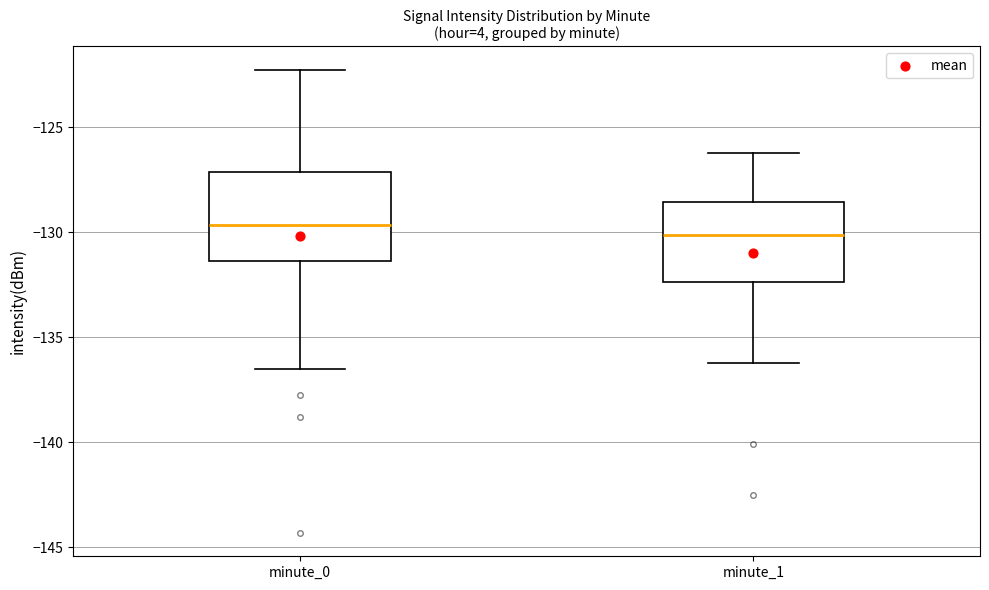

Where does the upper whisker of the box for minute_1 end on the y-axis? The values are not printed on the chart, so give them approximately, as read against the axis.

-126.0